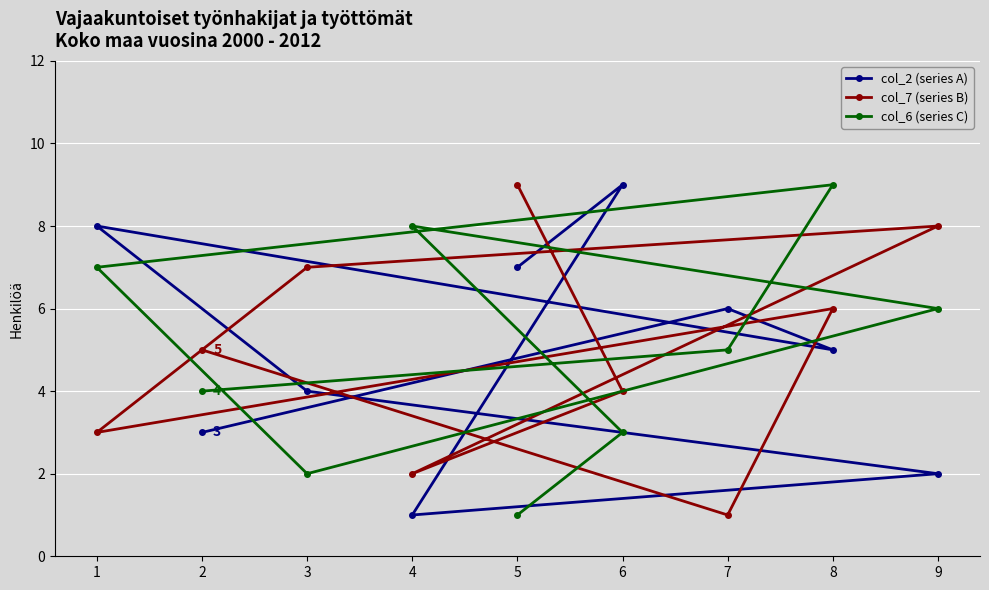

True or false: col_6 (series C) has a value of 7 at 1.

True